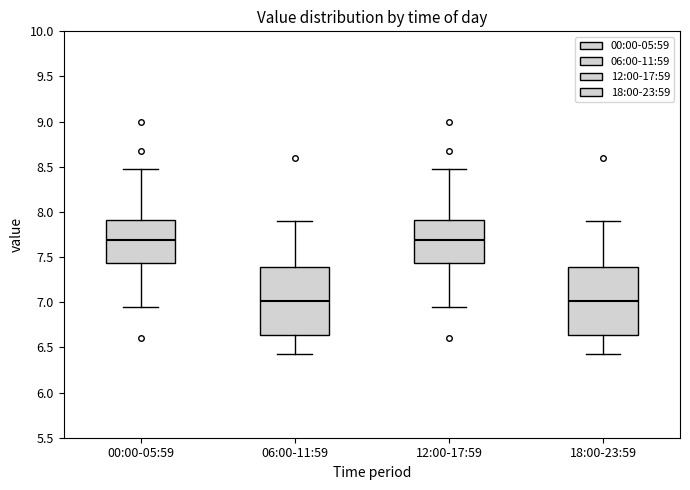

Reading left to right, transcribe this box plot: for each box, give where its median line is, the range the box spans, and where its two whiskers end, as read against the y-axis. The values are not printed on the chart, so give them approximately, as read against the axis.

00:00-05:59: median 7.70, box 7.45 to 7.90, whiskers 6.95 to 8.50
06:00-11:59: median 7.00, box 6.65 to 7.40, whiskers 6.45 to 7.90
12:00-17:59: median 7.70, box 7.45 to 7.90, whiskers 6.95 to 8.50
18:00-23:59: median 7.00, box 6.65 to 7.40, whiskers 6.45 to 7.90